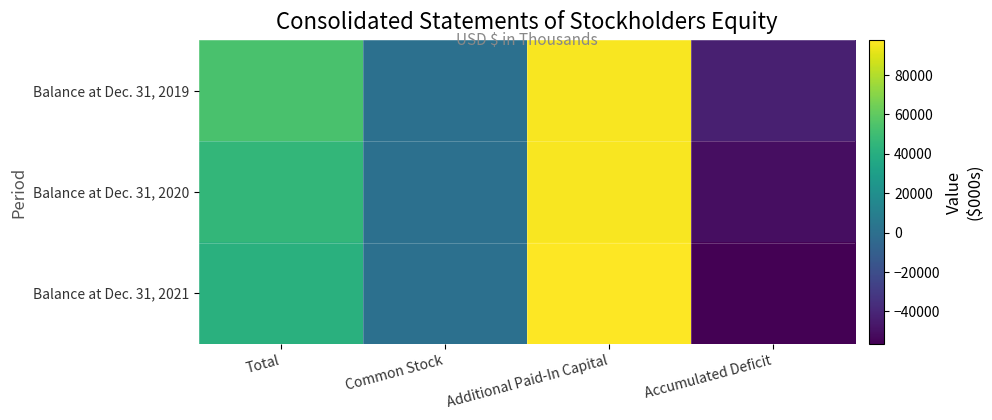

List the series in order of their peak value, highest first.

Balance at Dec. 31, 2021, Balance at Dec. 31, 2019, Balance at Dec. 31, 2020